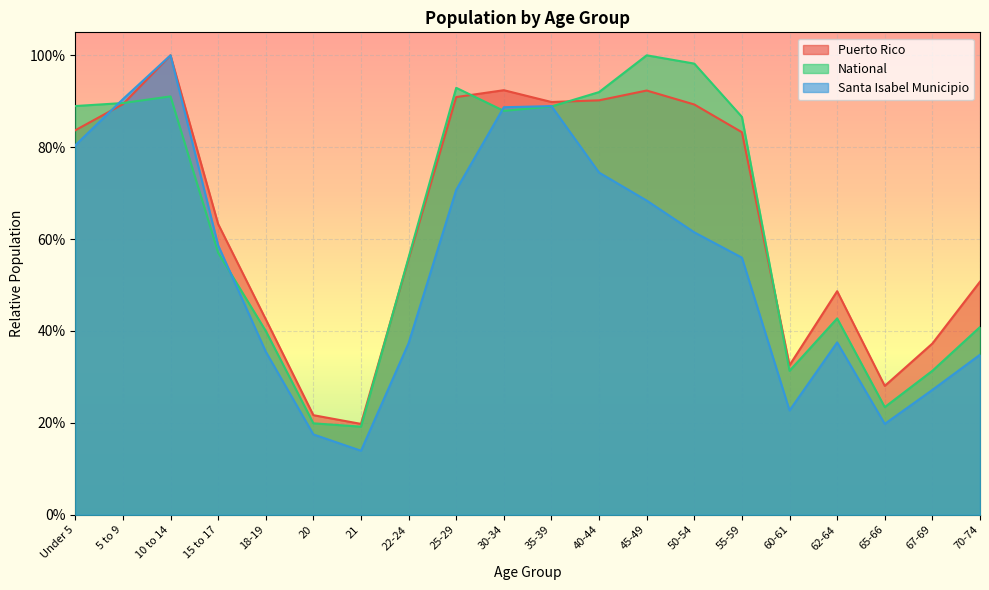

Which label corresponds to the largest value in the chart?

10 to 14